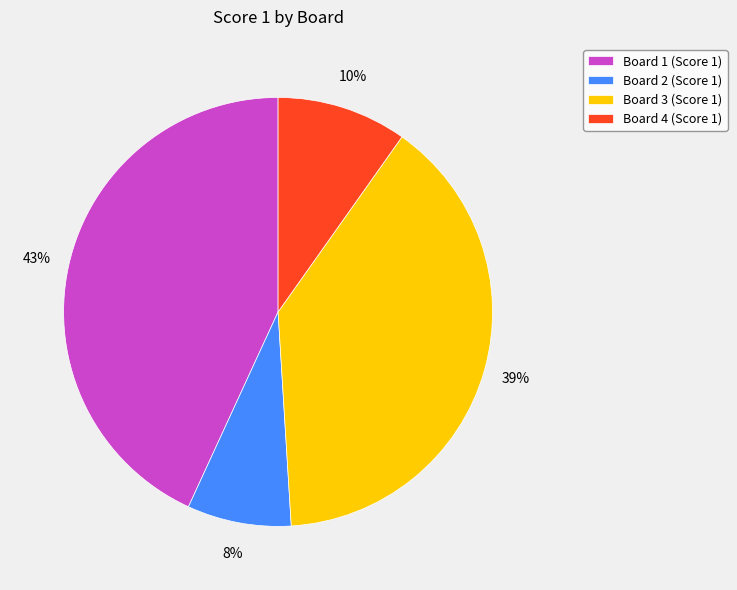

Rank the categories by value from highest to lowest.

Board 1, Board 3, Board 4, Board 2